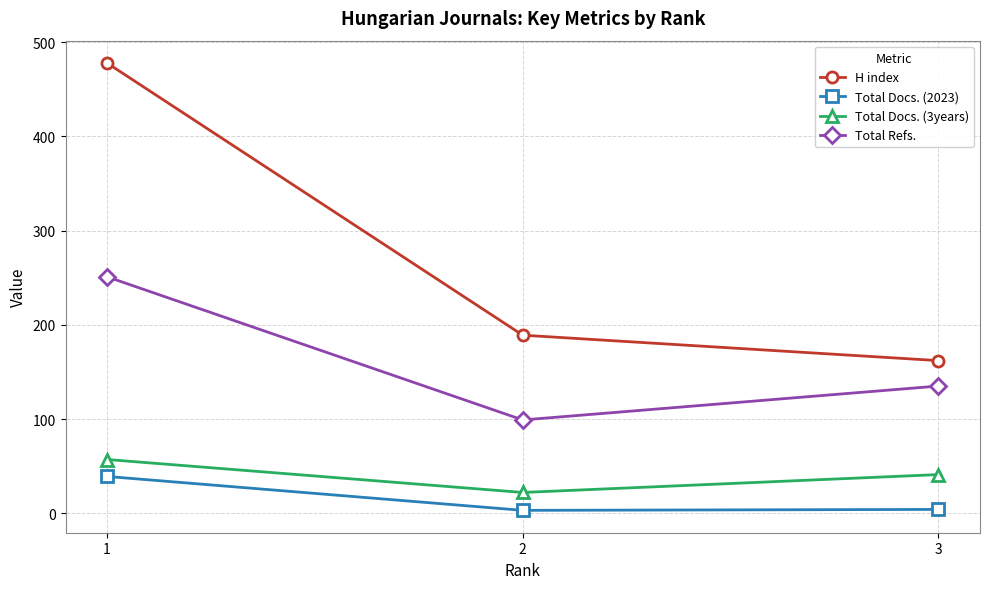

True or false: H index has a value of 189 at 2.

True